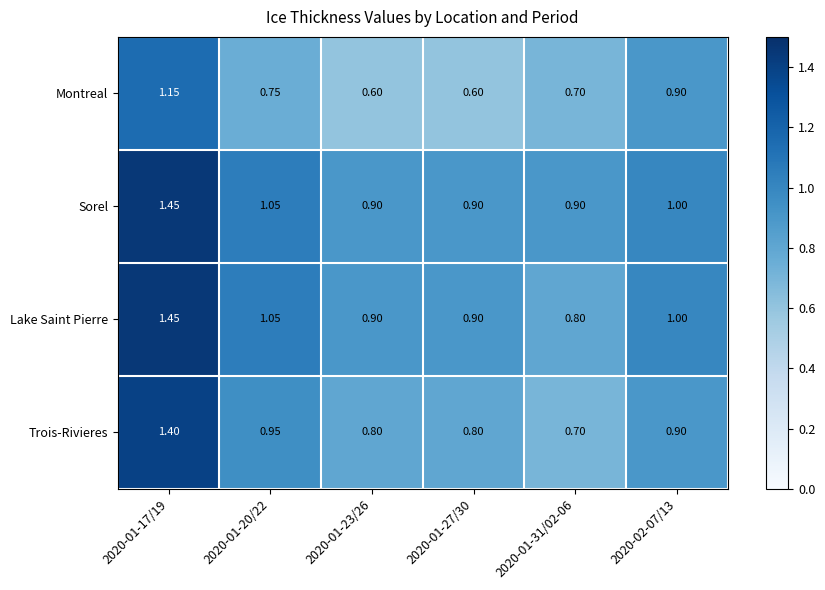

Which series has the widest spread of values?

Trois-Rivieres